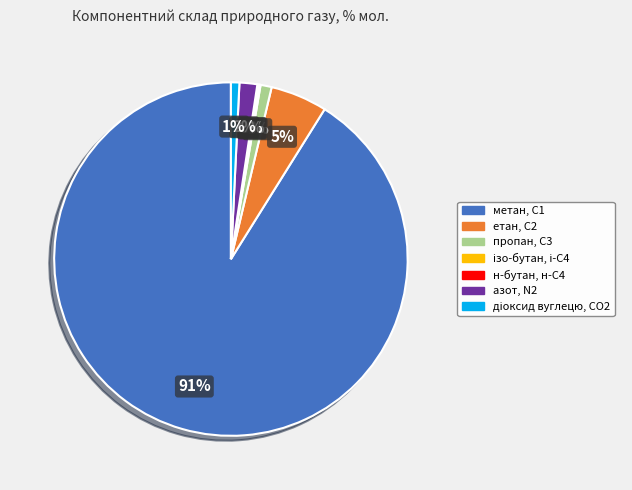

To the nearest percent, what percentage of the pie is метан, С1?

91%